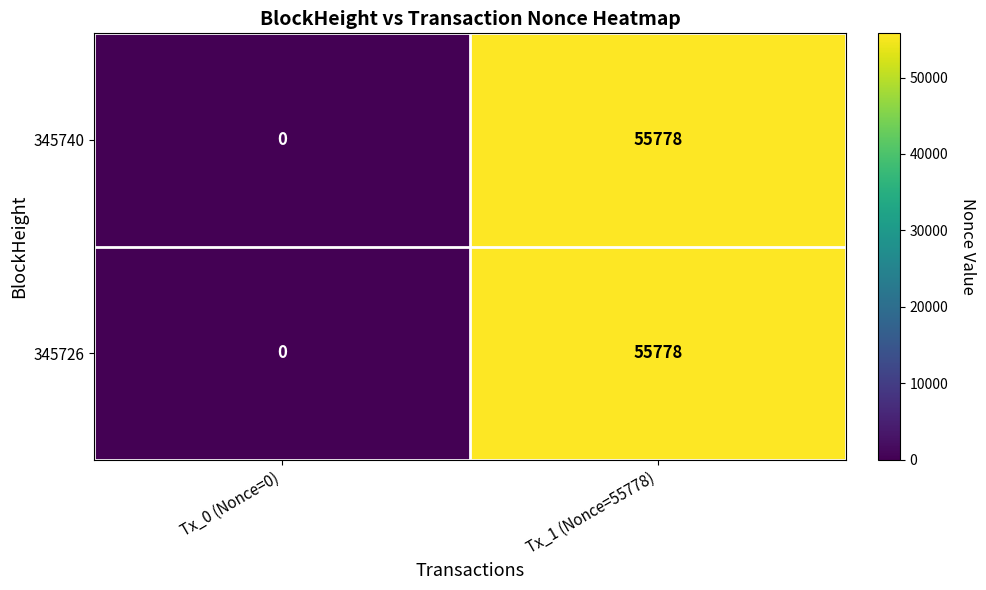

Is the value of 345740 at Tx_1 (Nonce=55778) greater than the value of 345726 at Tx_0 (Nonce=0)?

Yes